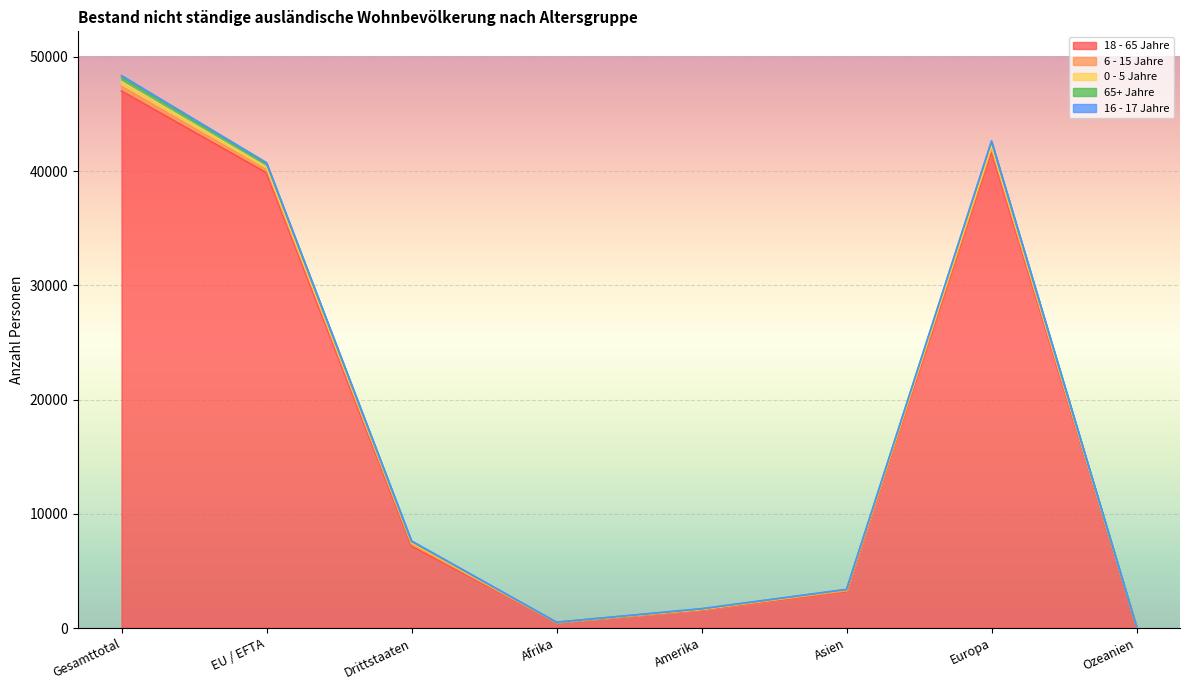

What is the sum of the 0 - 5 Jahre values at Gesamttotal and Amerika?

410